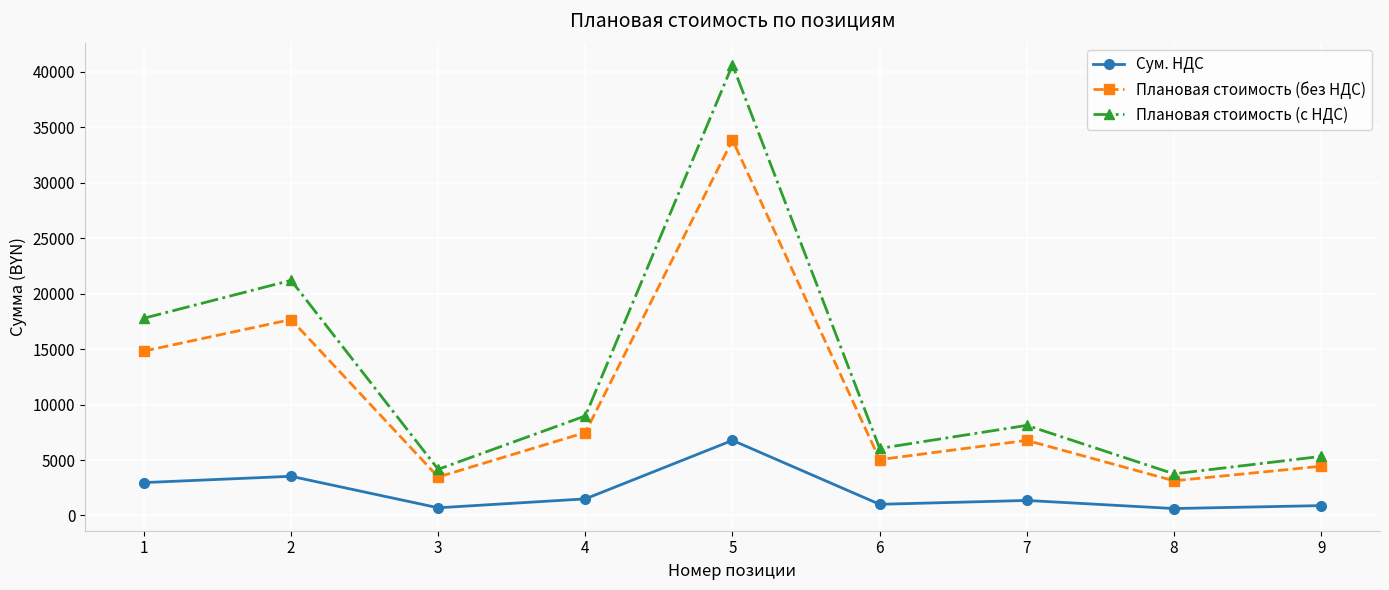

Where is the first local minimum for Плановая стоимость (с НДС)?

3